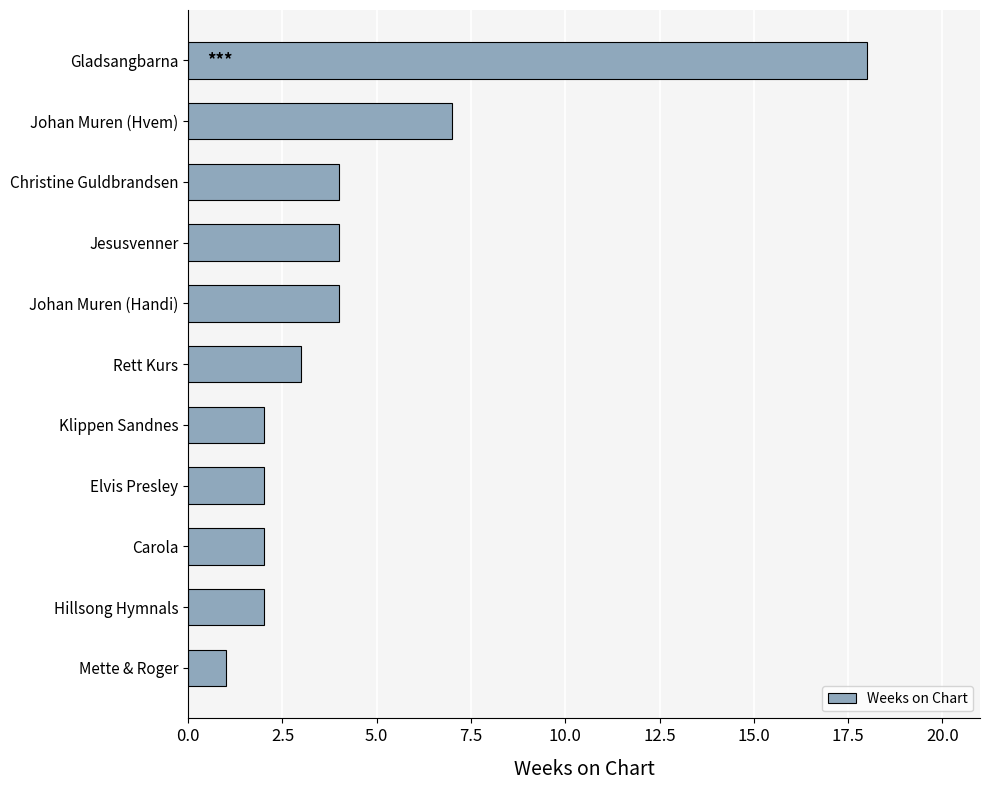

Where is the data nearest to the value 9?

Johan Muren (Hvem)